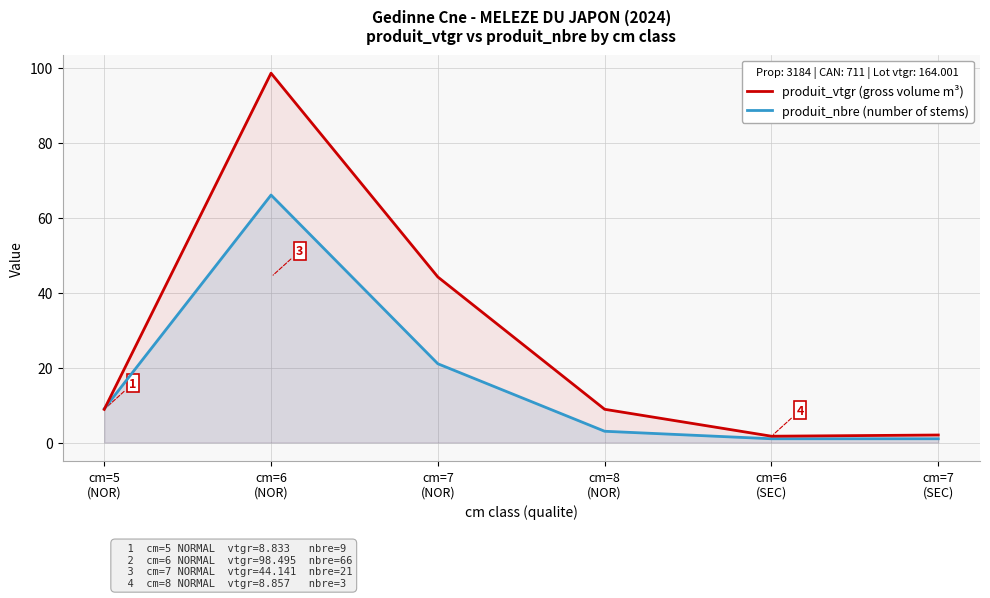

At cm=7
(NOR), list the series in order from largest to smallest.

produit_vtgr (gross volume m³), produit_nbre (number of stems)